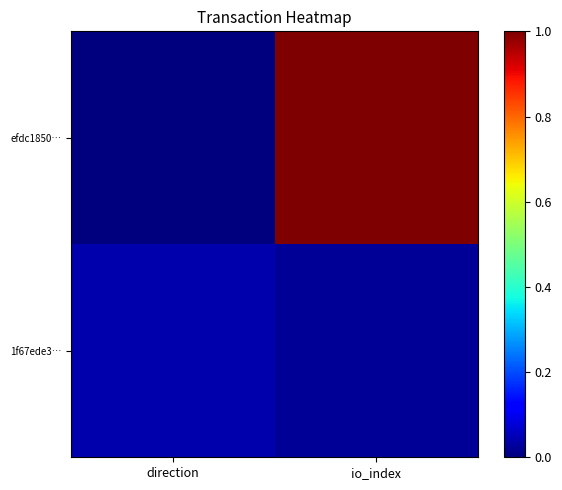

Reading left to right, what are all the values shown in this chart?

efdc1850…: direction=0.0	io_index=1.0
1f67ede3…: direction=0.0	io_index=0.0